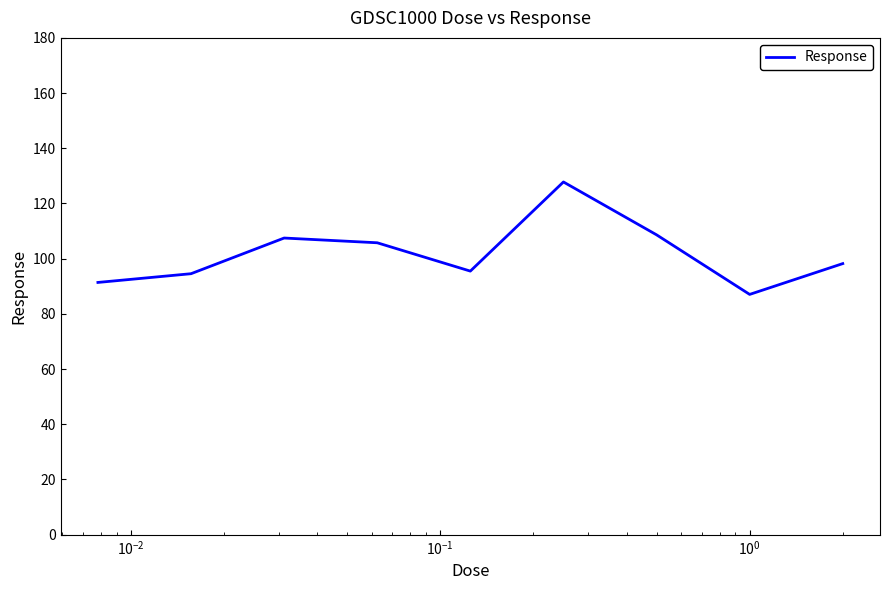

How many distinct data groups are displayed?

1